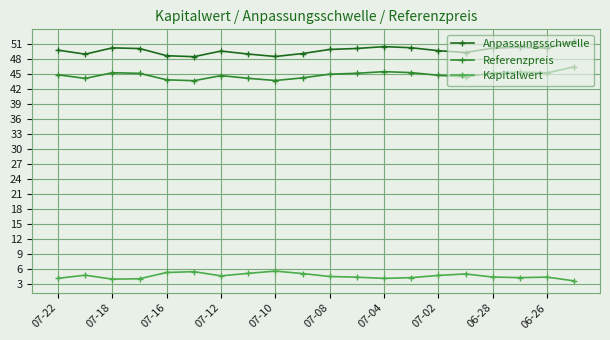

True or false: Referenzpreis has more than 2 interior local peaks.

True